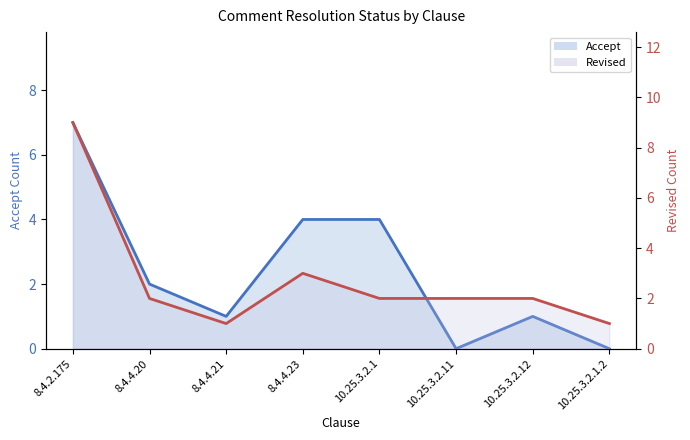

What is the maximum value shown in the chart?

9